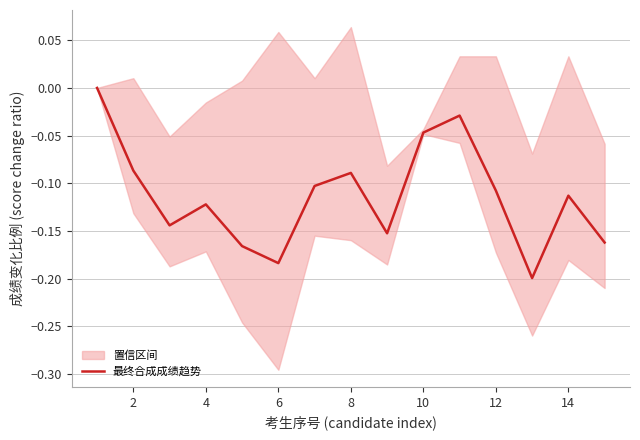

How many points are higher than both their immediate neighbors (excluding endpoints)?

4